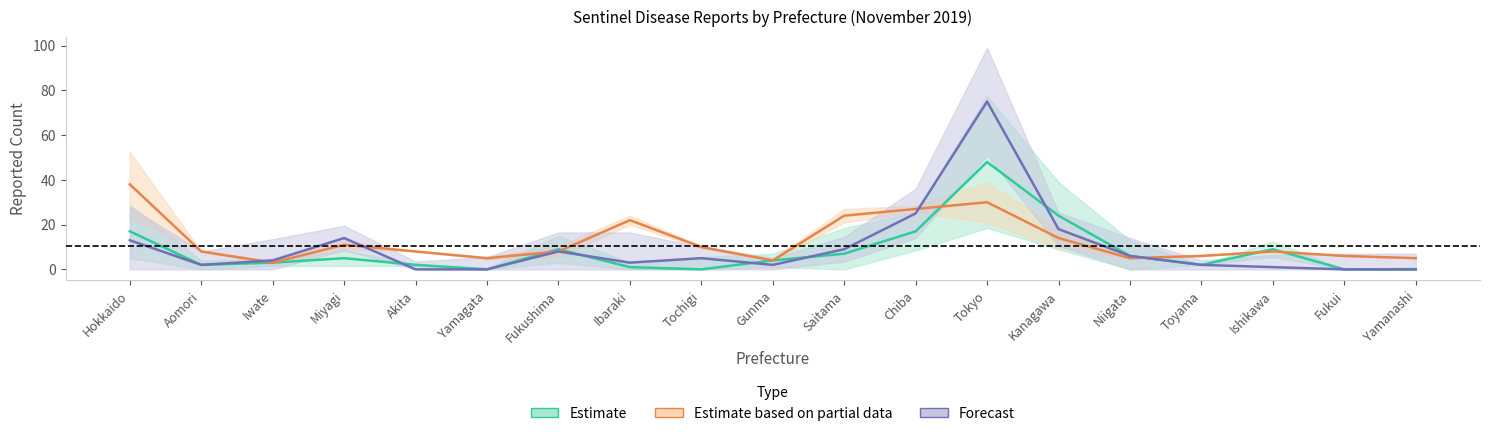

Which category has the highest value in the Genital Herpes (Female) series?

Hokkaido